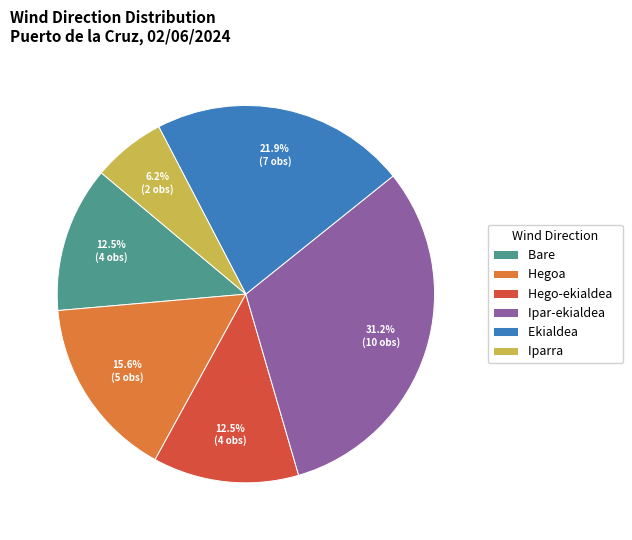

How many segments does this pie chart have?

6